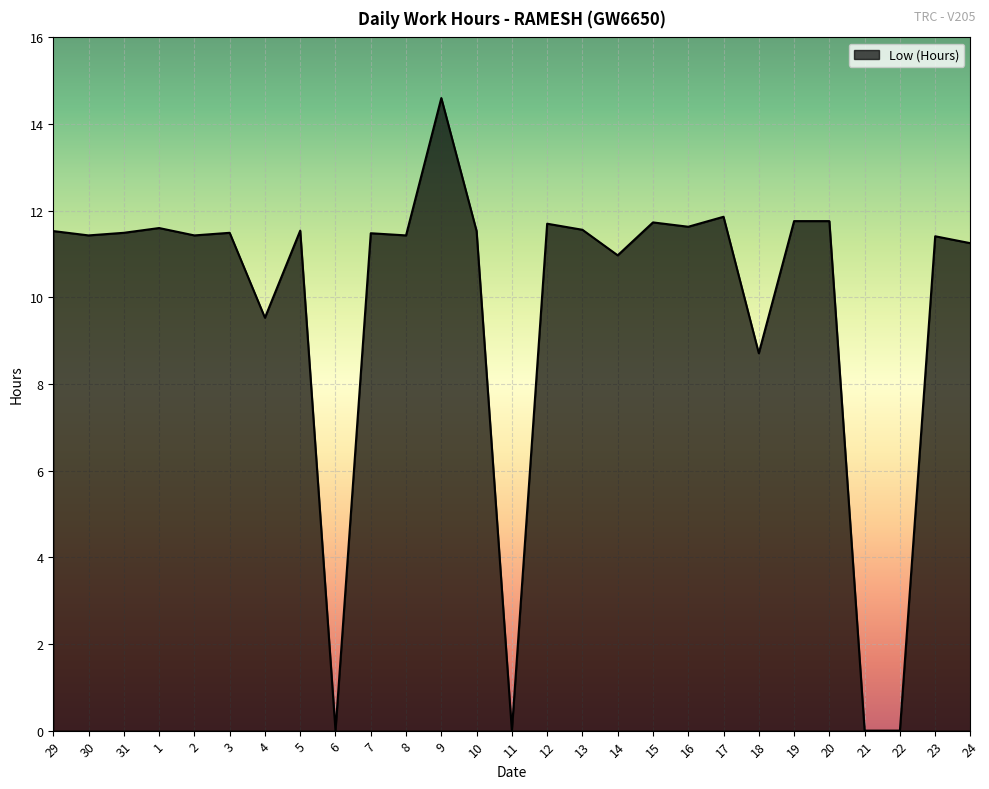

What is the difference between the maximum and minimum values?

14.6